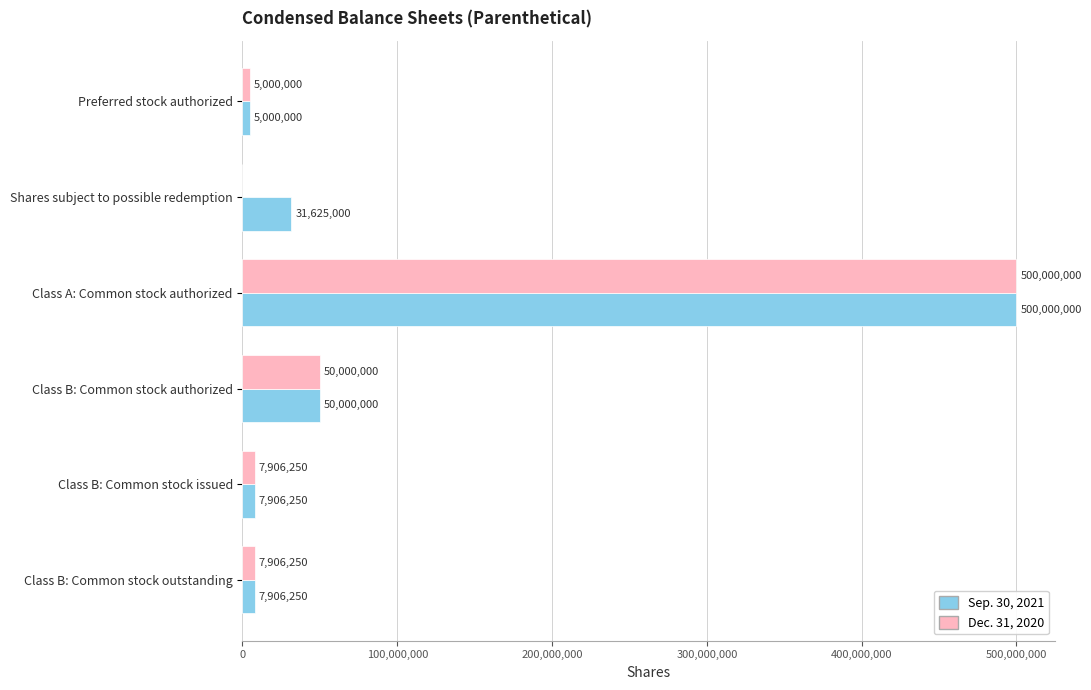

At which category is the sum across all series the highest?

Class A: Common stock authorized